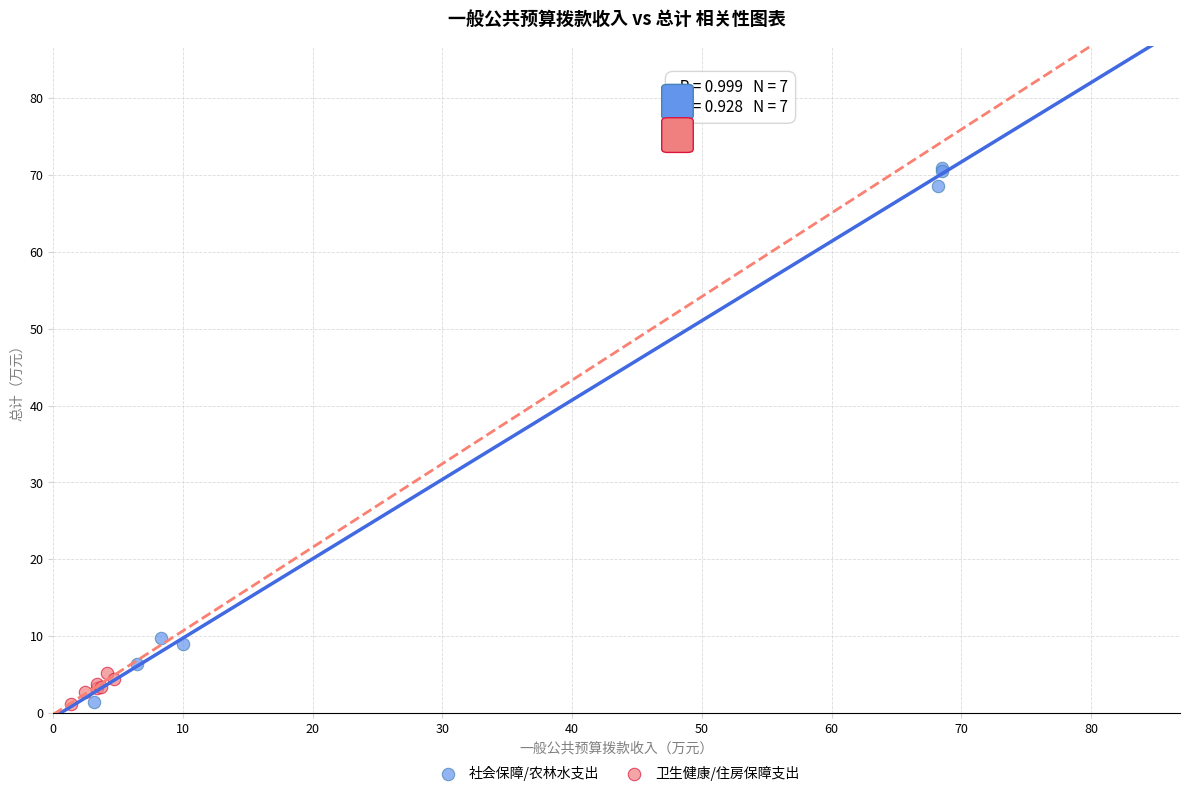

Which series has the largest Y range (max minus min)?

社会保障/农林水支出